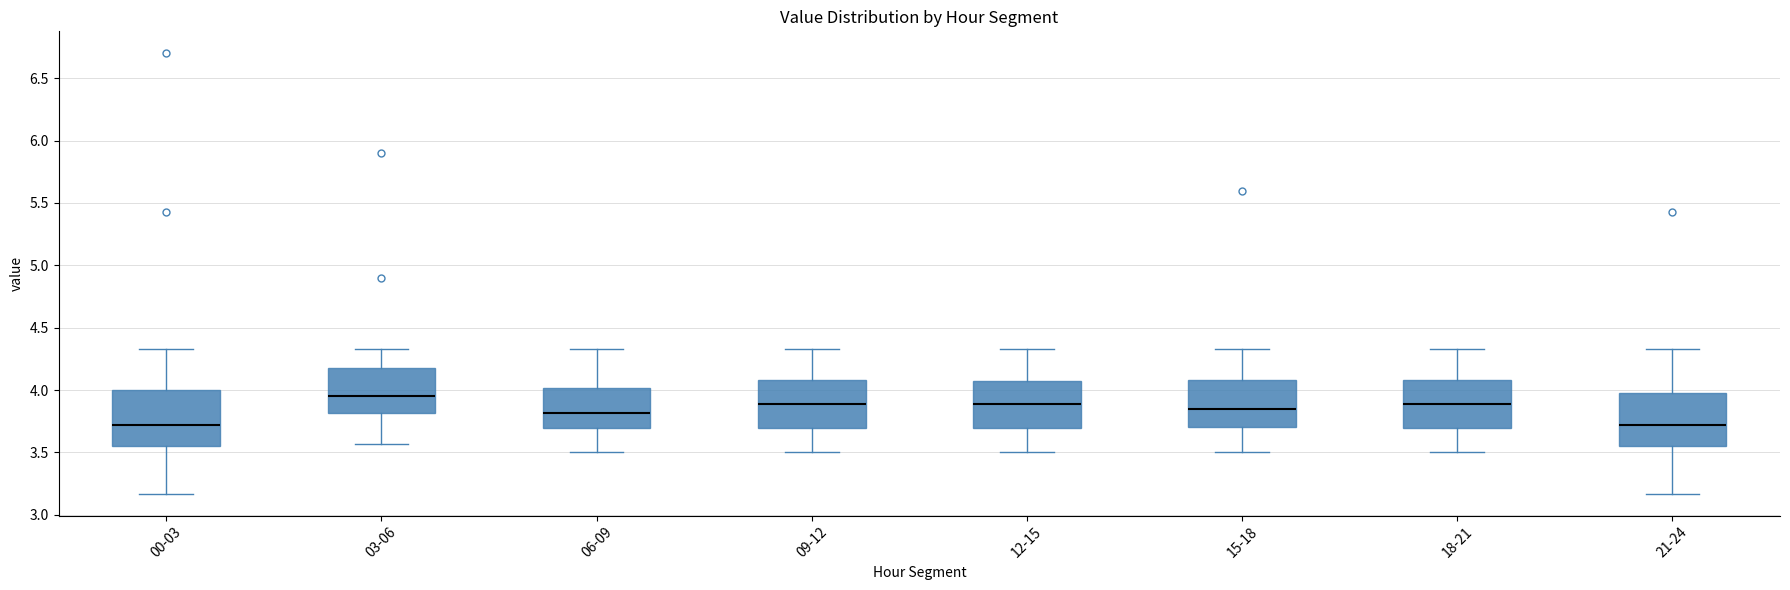

Reading left to right, transcribe this box plot: for each box, give where its median line is, the range the box spans, and where its two whiskers end, as read against the y-axis. The values are not printed on the chart, so give them approximately, as read against the axis.

00-03: median 3.70, box 3.55 to 4.00, whiskers 3.15 to 4.35
03-06: median 3.95, box 3.80 to 4.20, whiskers 3.55 to 4.35
06-09: median 3.80, box 3.70 to 4.00, whiskers 3.50 to 4.35
09-12: median 3.90, box 3.70 to 4.10, whiskers 3.50 to 4.35
12-15: median 3.90, box 3.70 to 4.05, whiskers 3.50 to 4.35
15-18: median 3.85, box 3.70 to 4.10, whiskers 3.50 to 4.35
18-21: median 3.90, box 3.70 to 4.10, whiskers 3.50 to 4.35
21-24: median 3.70, box 3.55 to 4.00, whiskers 3.15 to 4.35